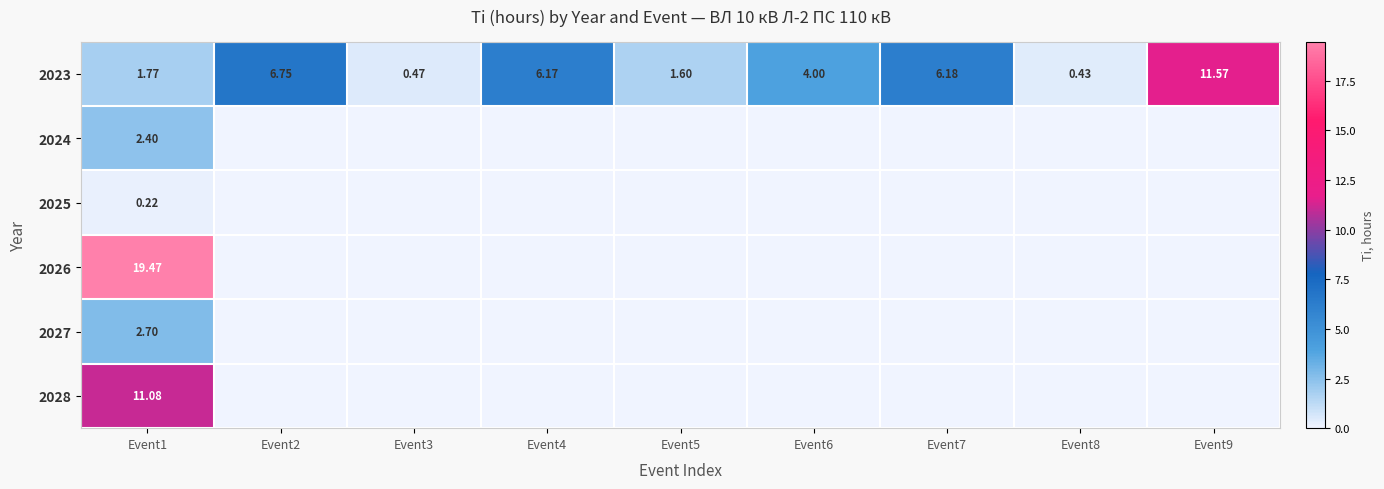

What is the maximum value shown in the chart?

19.5